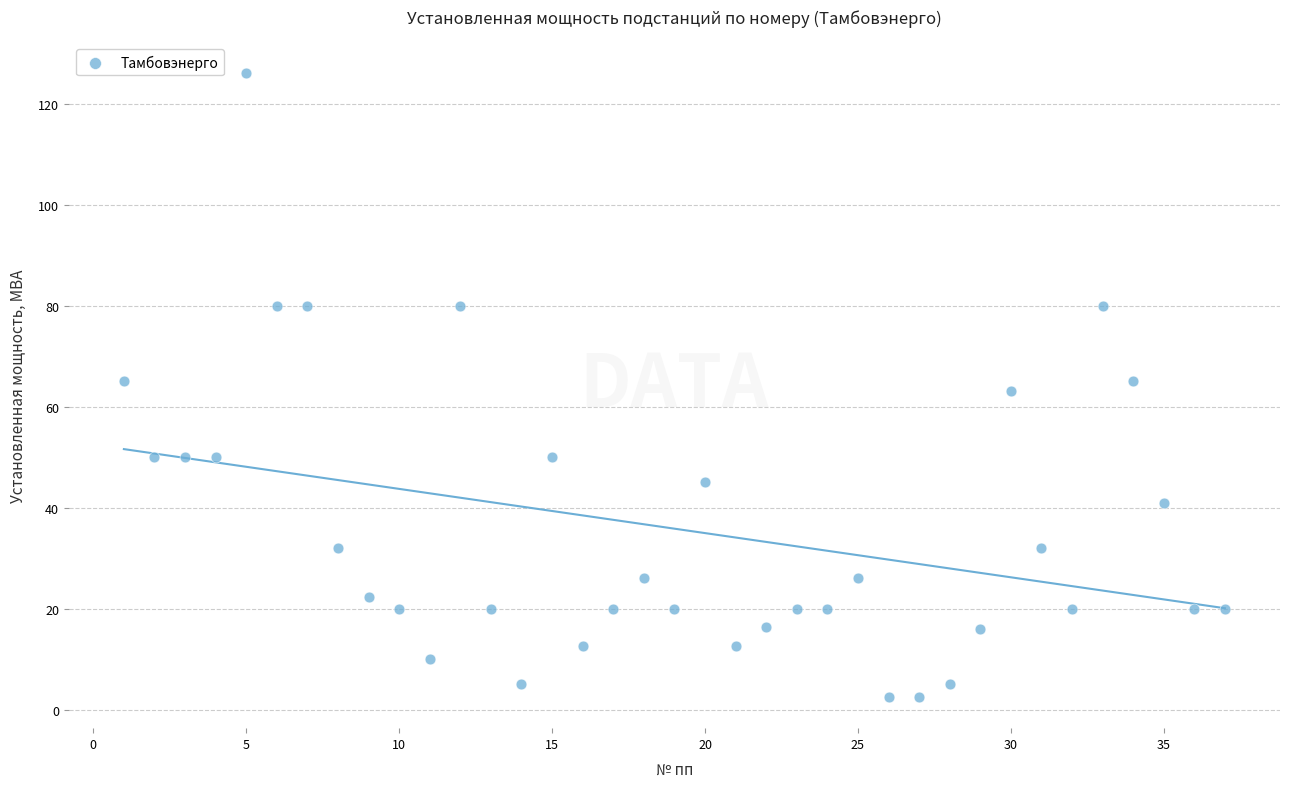

What is the range of X values (max minus min)?

36.0